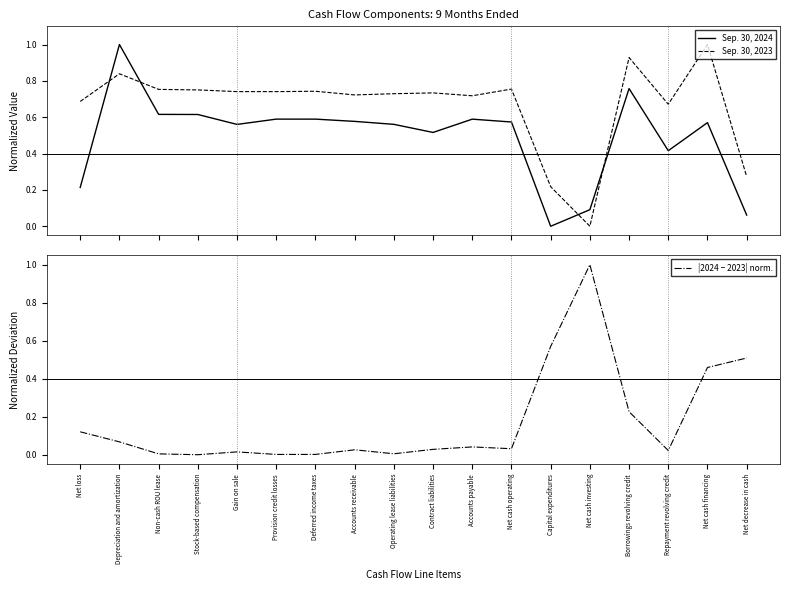

How many times do Sep. 30, 2023 and |2024 − 2023| norm. cross each other?

3